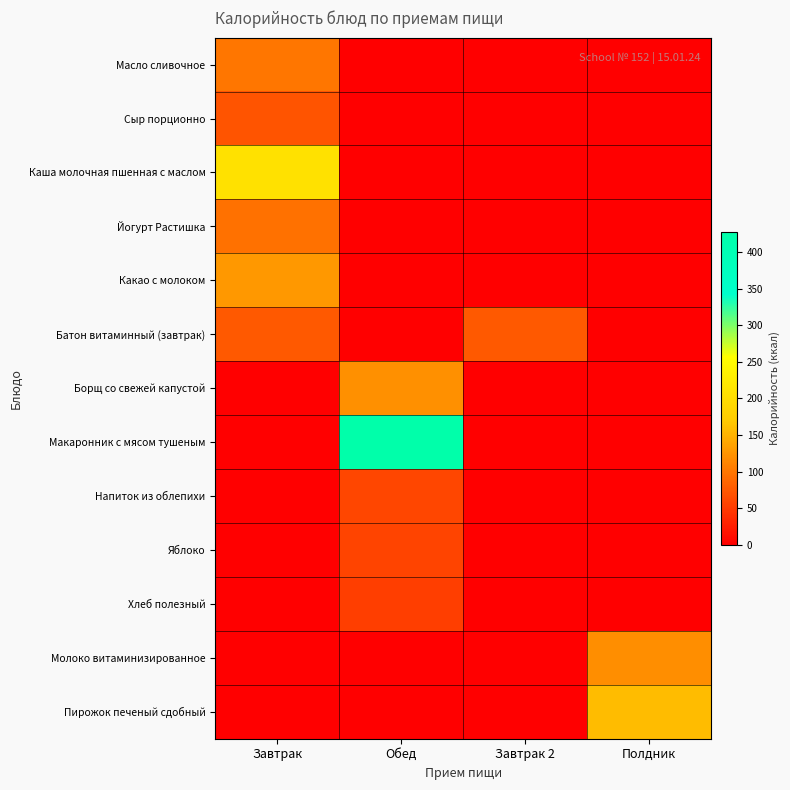

How many series are shown in this chart?

13